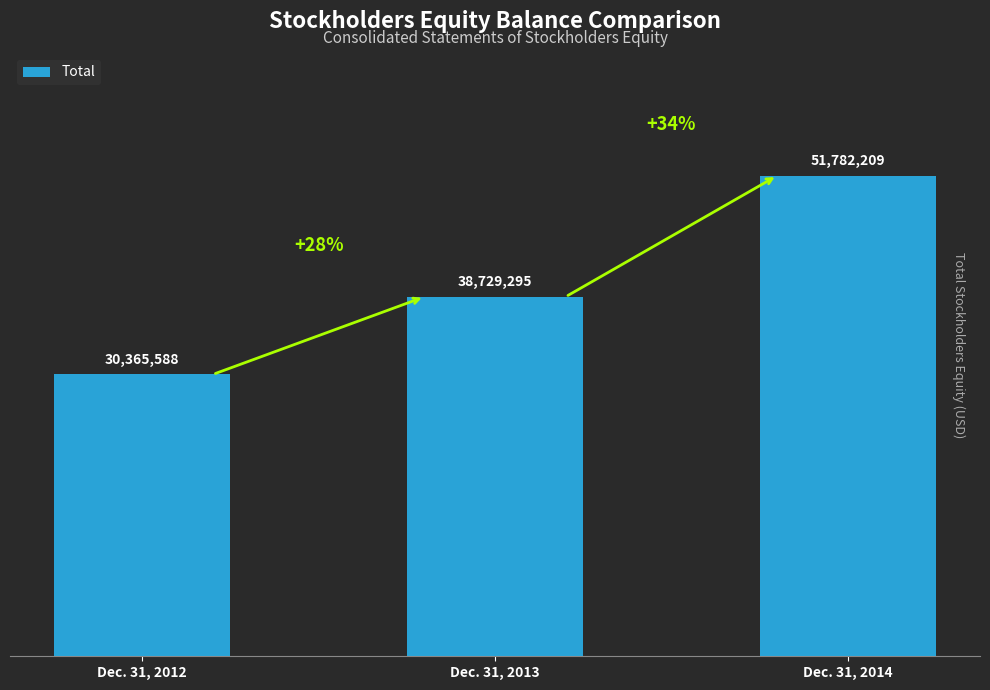

Reading right to left, extract all data points from this chart.

51782209	38729295	30365588